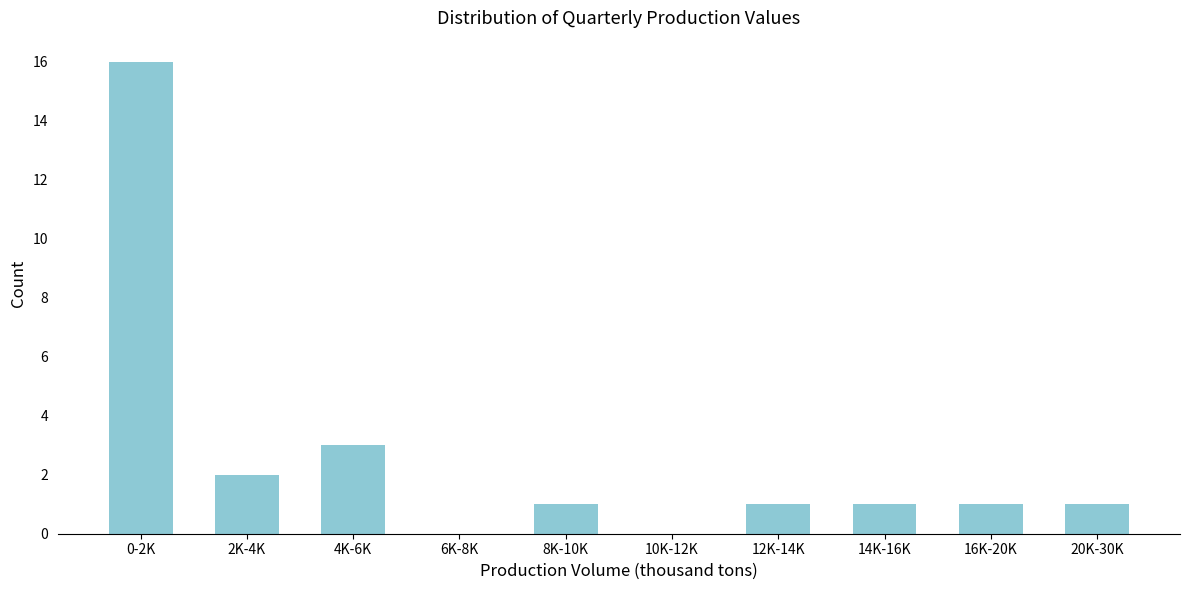

Reading left to right, transcribe all the data shown in this chart.

0-2K=16	2K-4K=2	4K-6K=3	6K-8K=0	8K-10K=1	10K-12K=0	12K-14K=1	14K-16K=1	16K-20K=1	20K-30K=1